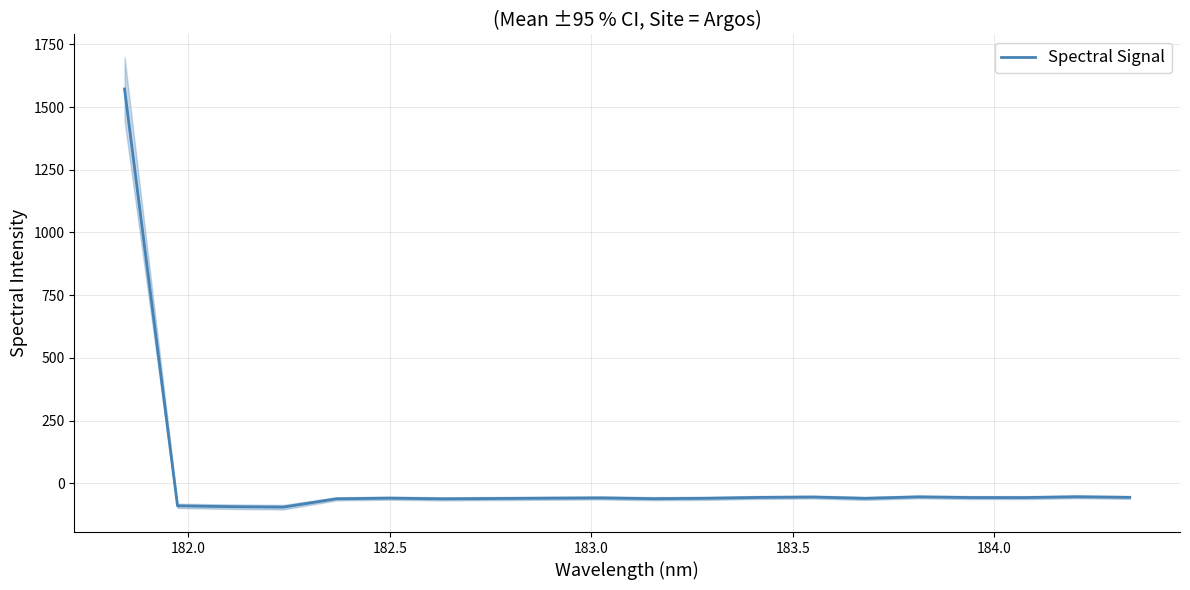

What is the difference between the second highest and second lowest values?

39.5